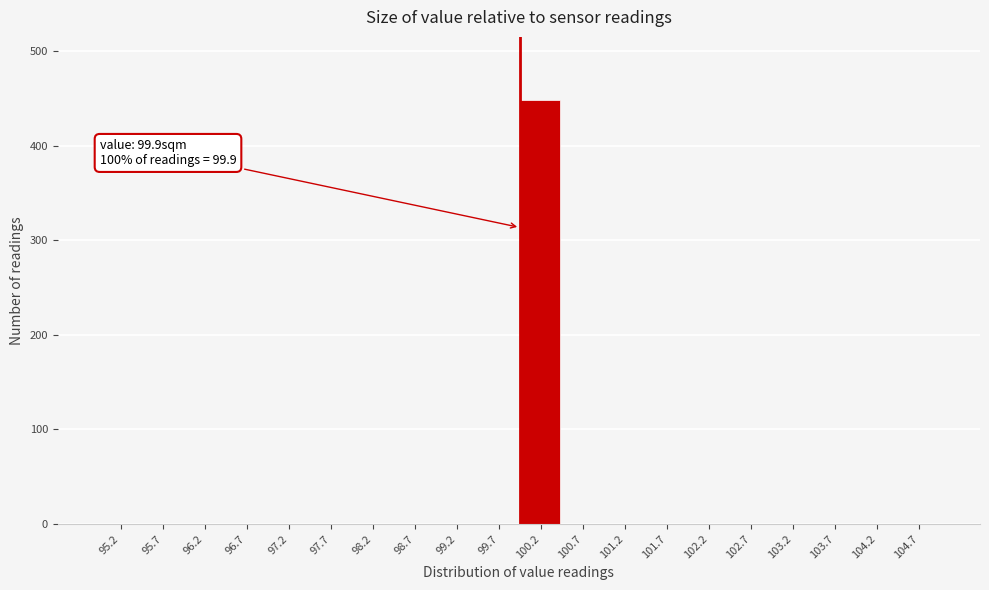

Which range on the x-axis has the tallest bar?

99.9 to 100.4